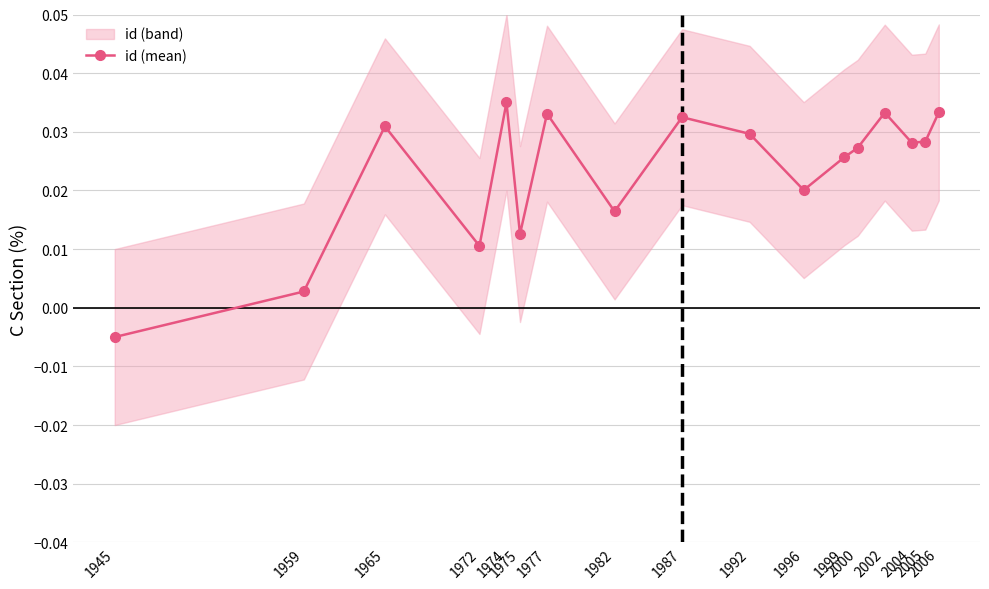

At which category does the chart reach its minimum across all series?

1945